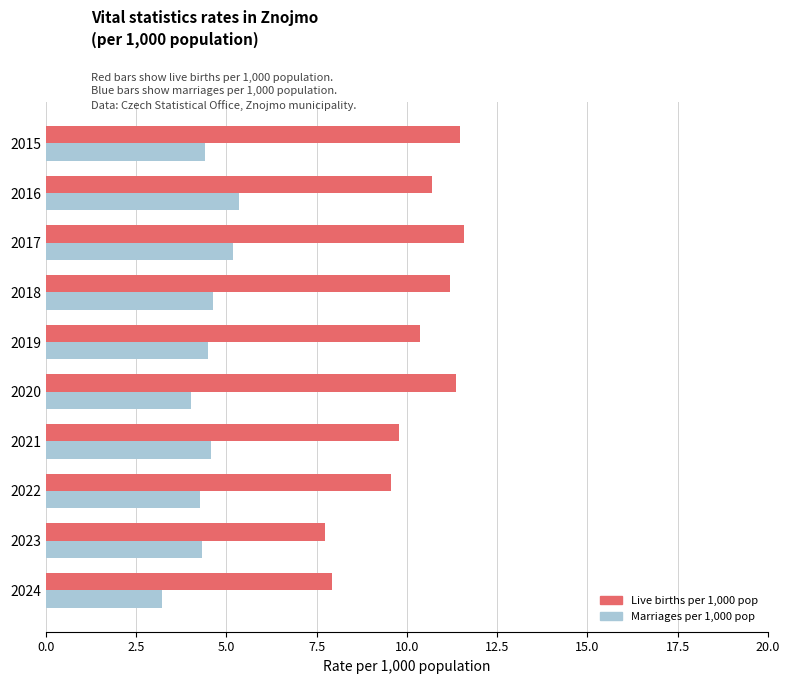

What is the maximum value shown in the chart?

11.6